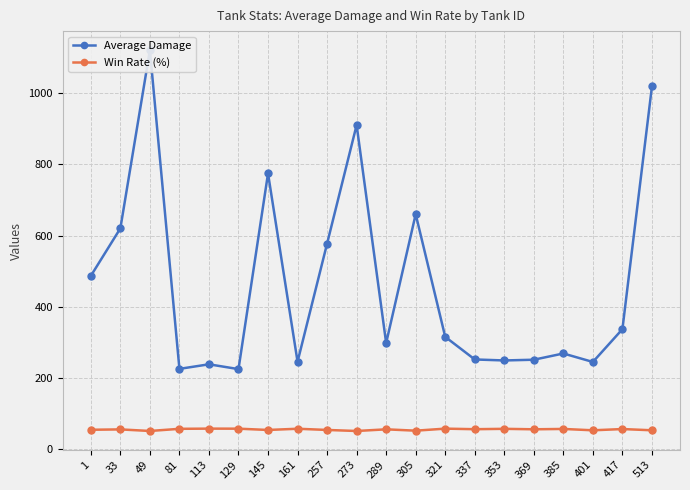

What value does the Average Damage series have at 129?

225.3